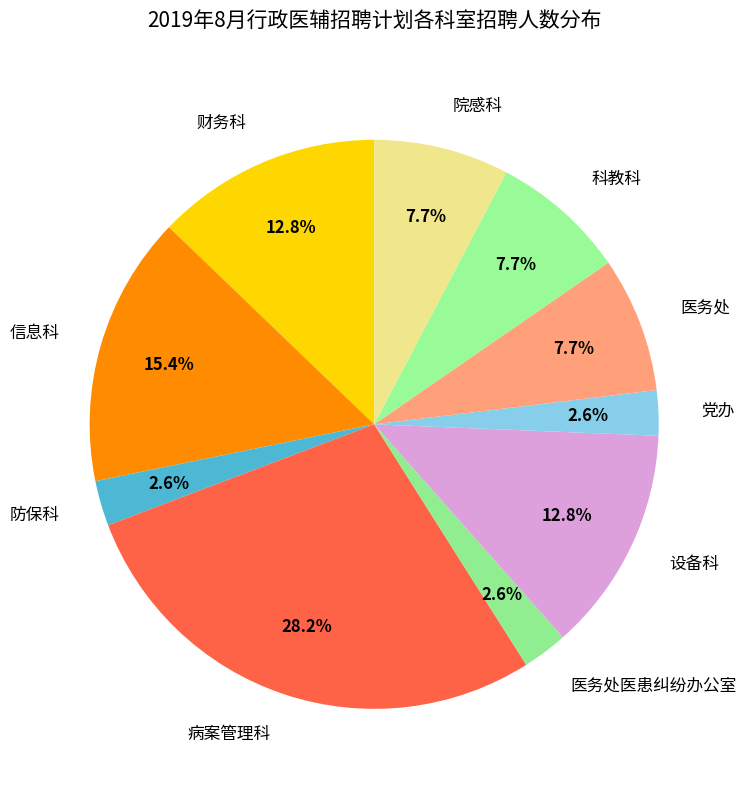

True or false: 科教科 accounts for 8% of the total.

True